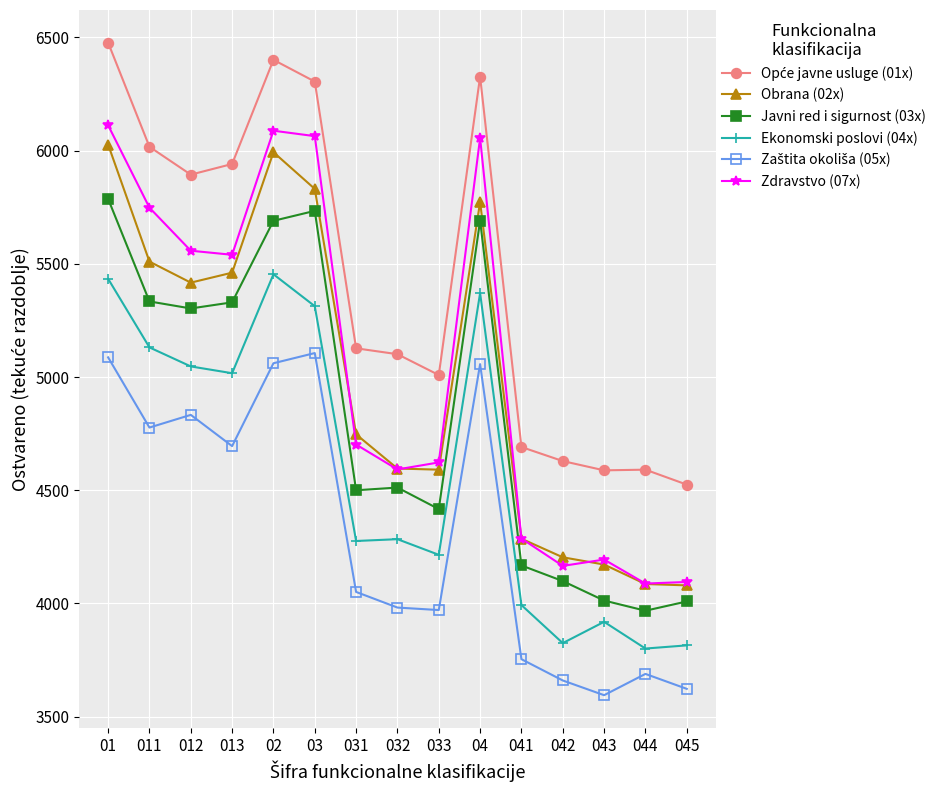

At which label does Obrana (02x) reach its peak?

01